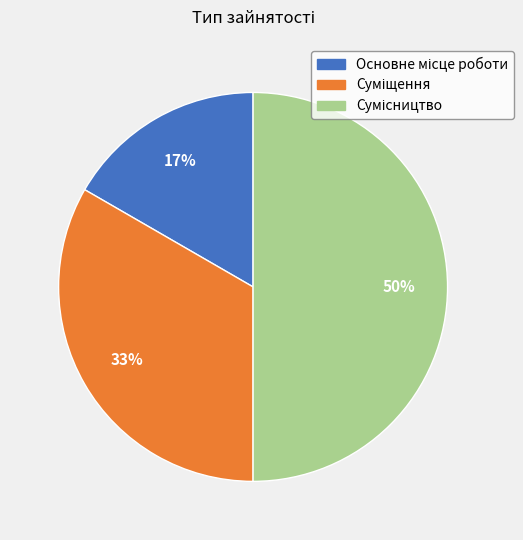

To the nearest percent, what is the difference between the largest and smallest slice percentages?

33%